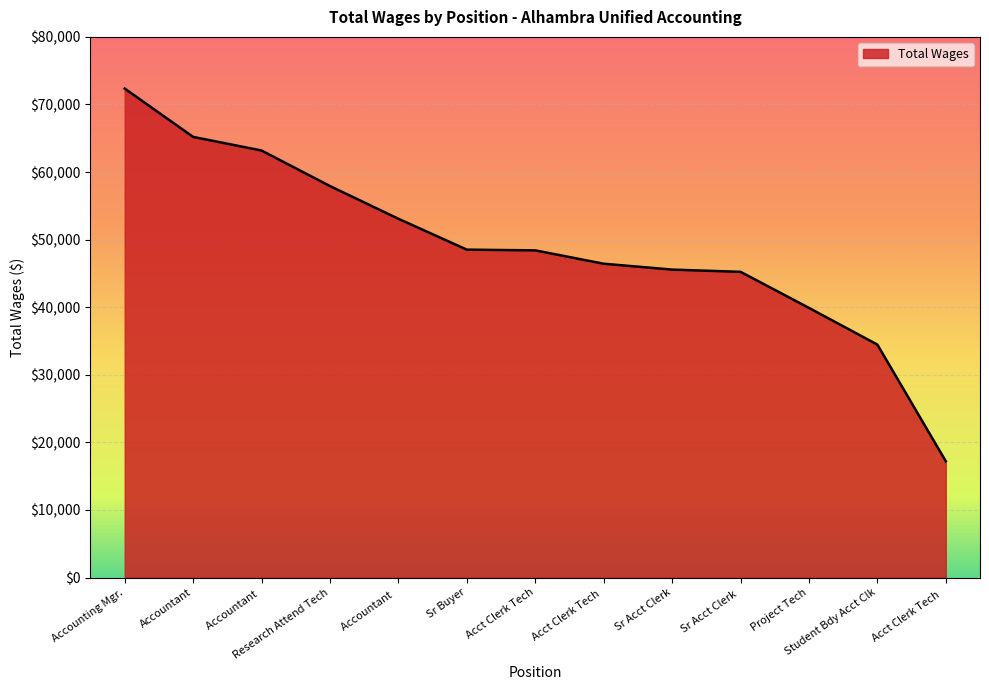

What is the minimum value shown in the chart?

17203